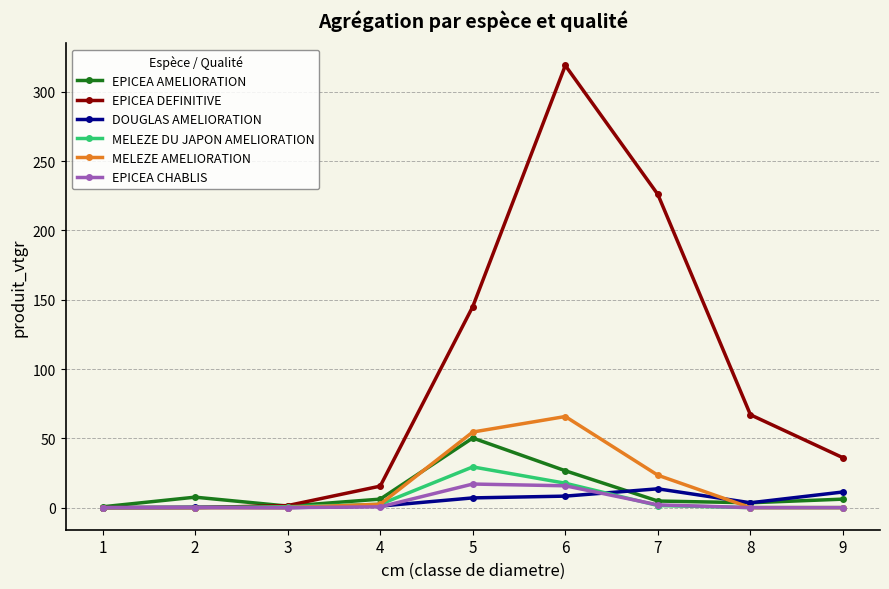

What is the value of the EPICEA DEFINITIVE point at the 8th from the left?

67.0